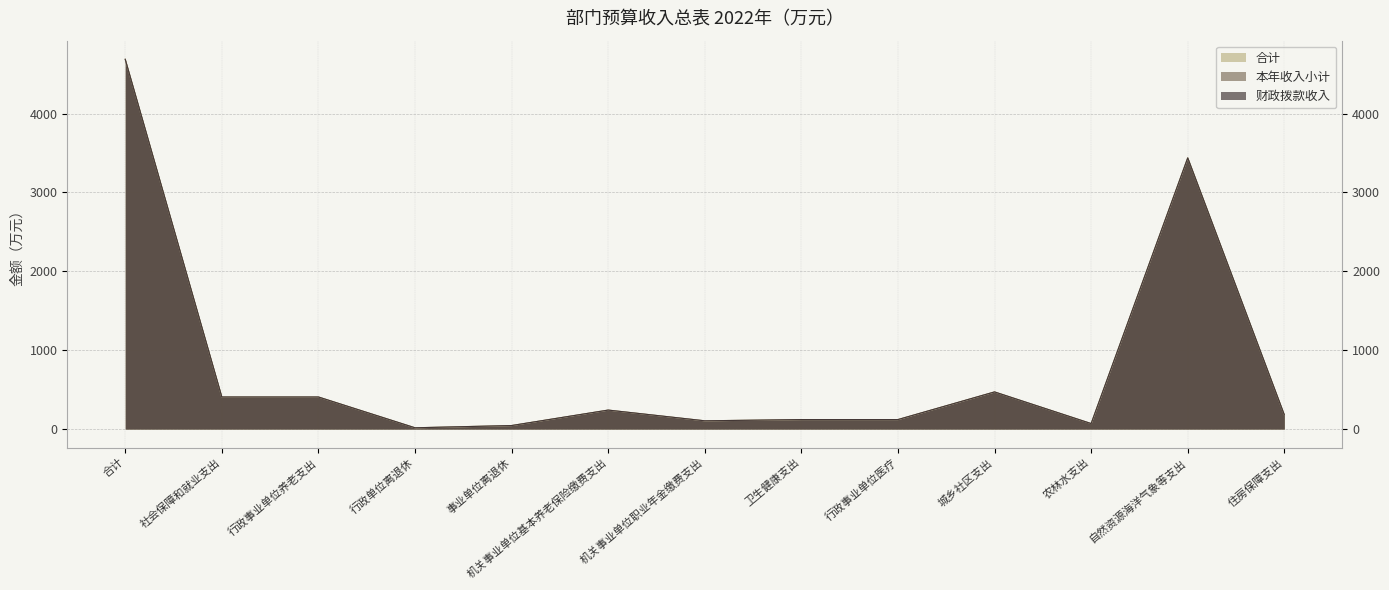

Which series has the largest range (max minus min)?

合计